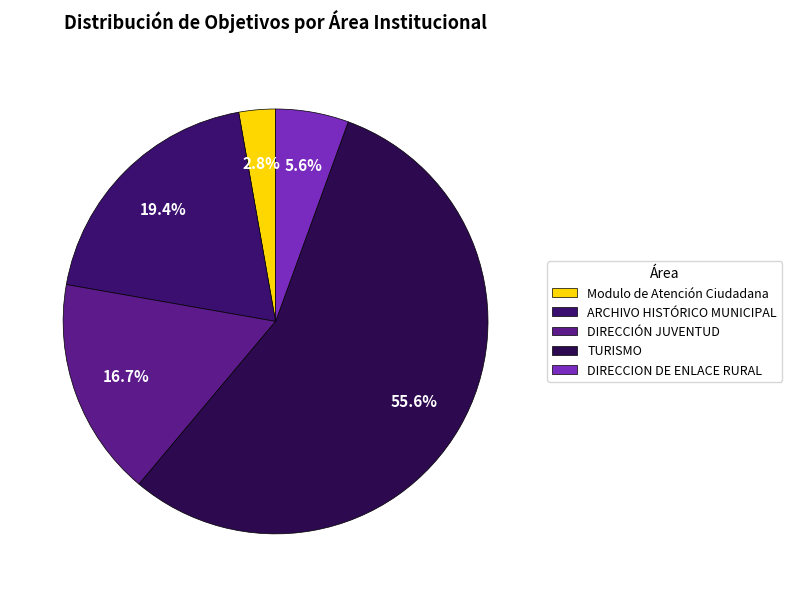

Which category has the smallest portion of the pie?

Modulo de Atención Ciudadana